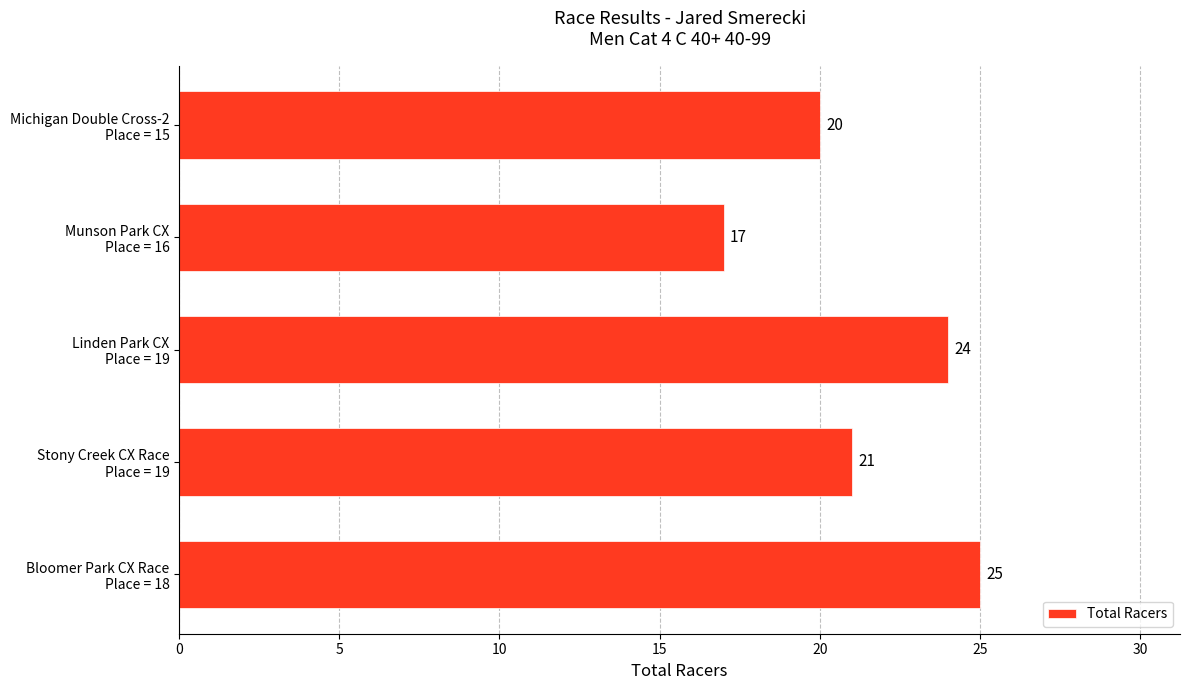

How many bars are there in total?

5